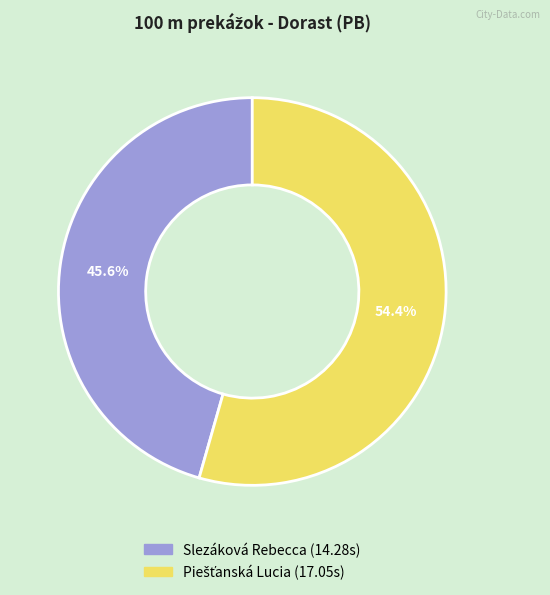

Is it true that Slezáková Rebecca is 56% of the pie?

False